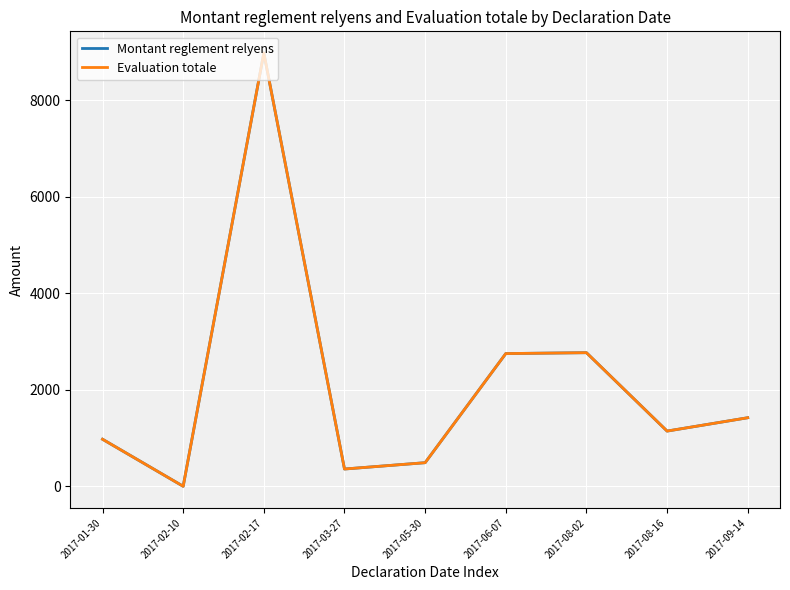

Is this an area chart (filled region under the line)?

No